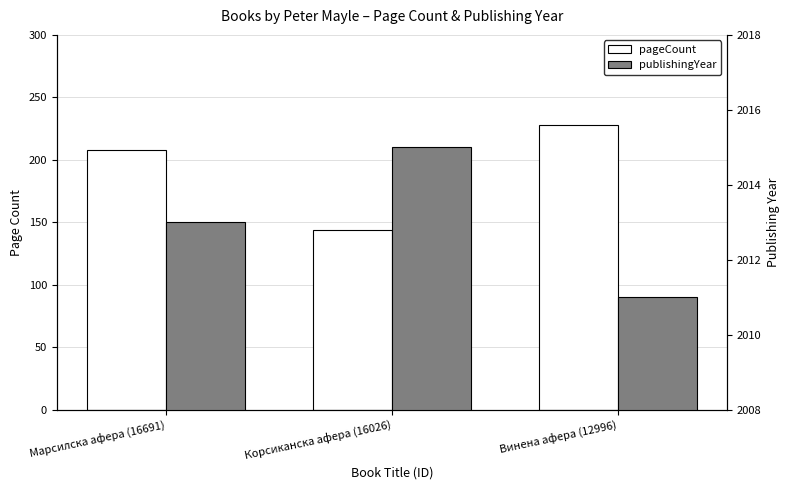

The pageCount series shows 61 at Марсилска афера (16691). True or false?

False